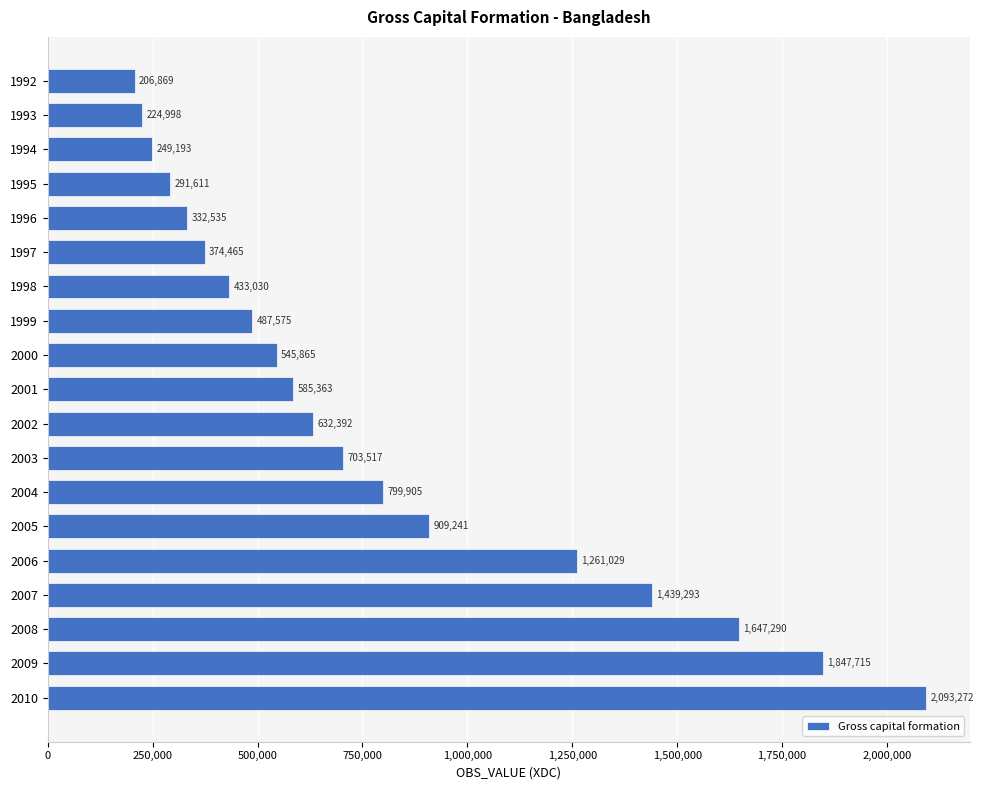

Between 2000 and 2005, which is larger?

2005